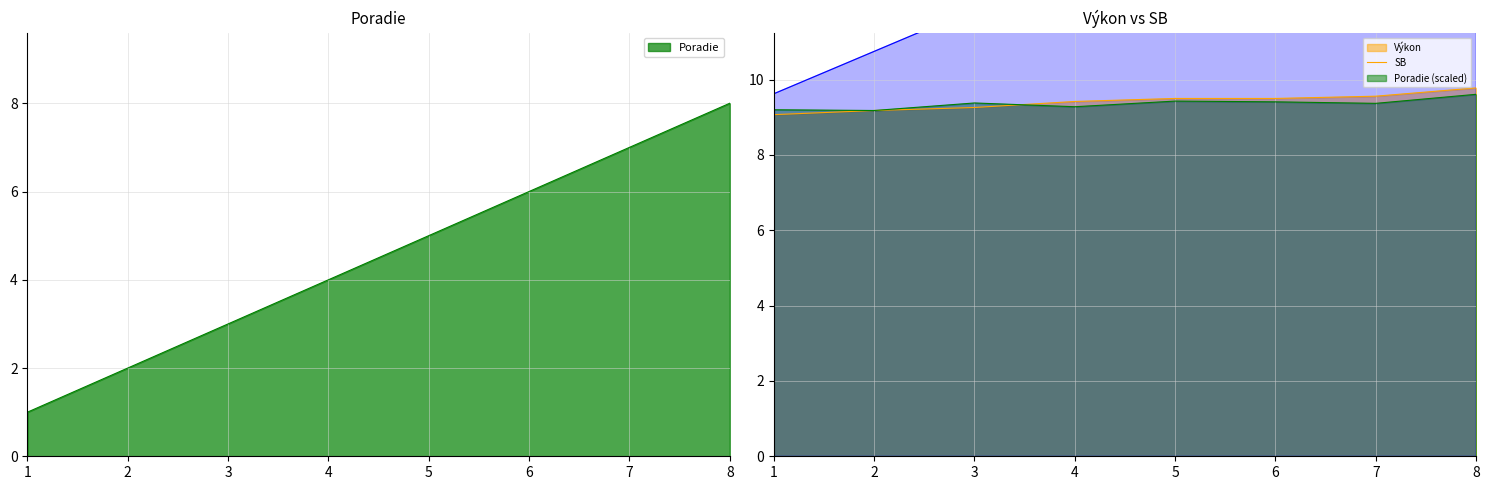

What is the minimum value for Výkon?

9.1